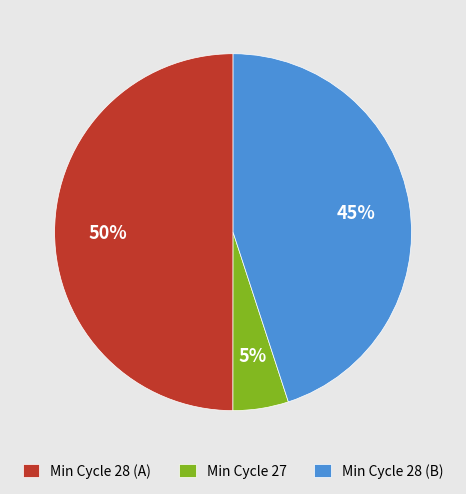

What is the smallest slice in the pie chart?

Min Cycle 27